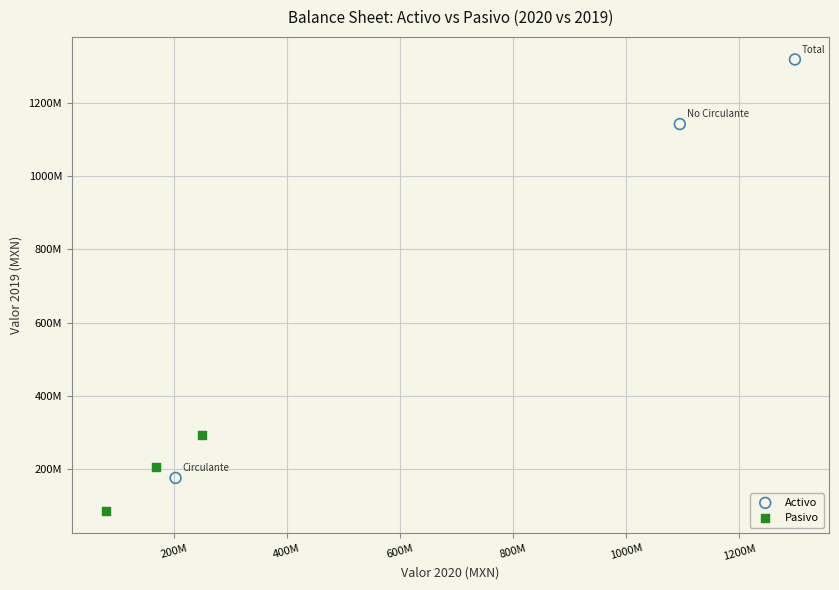

Which series has the widest spread of Y values?

Activo